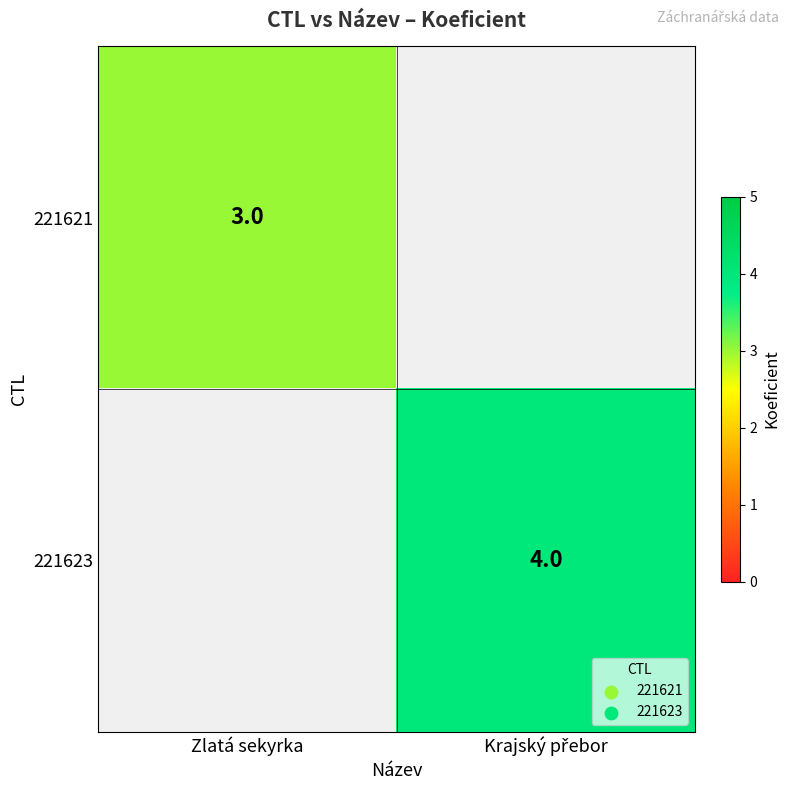

What is the minimum value shown in the chart?

3.0